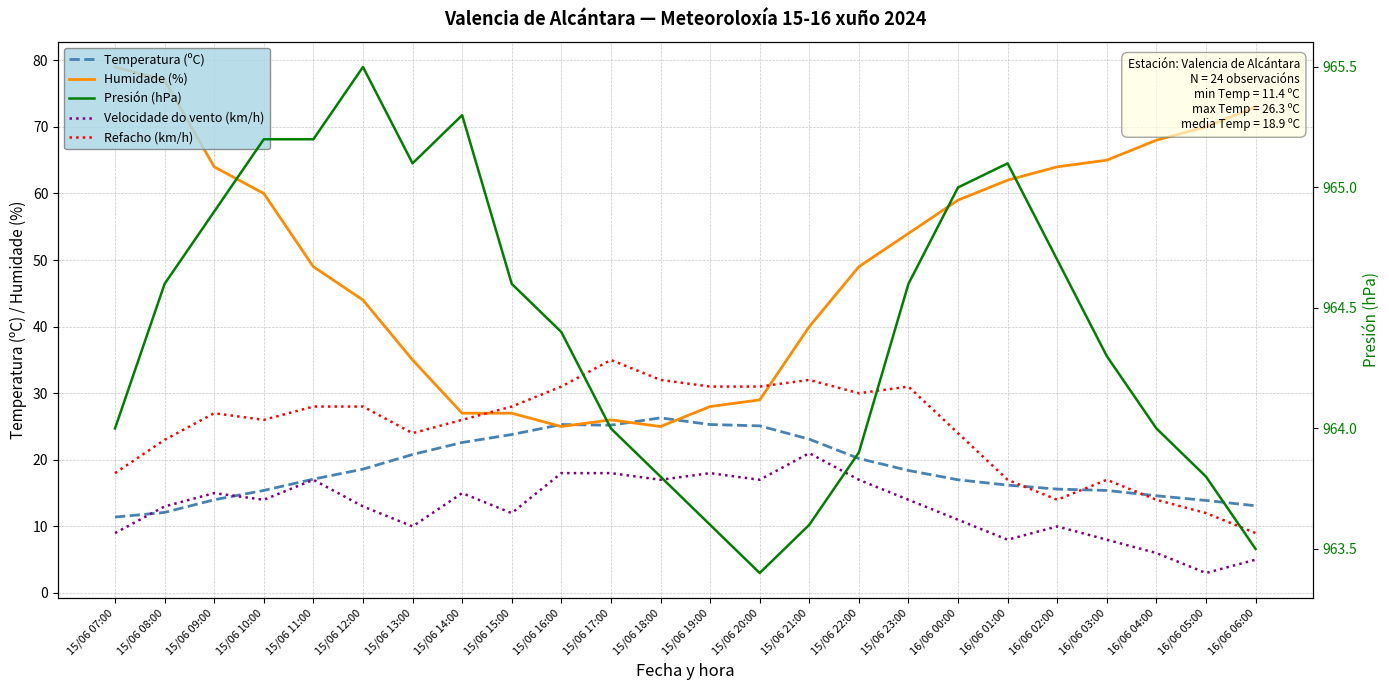

True or false: Refacho (km/h) has more than 1 points higher than both neighbors.

True